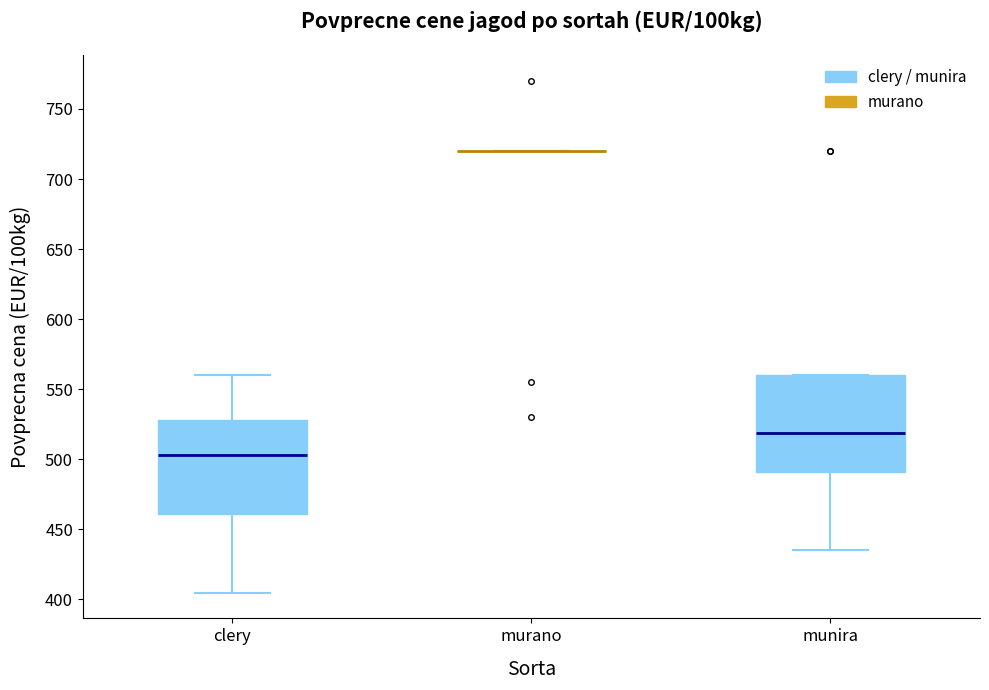

Reading left to right, transcribe this box plot: for each box, give where its median line is, the range the box spans, and where its two whiskers end, as read against the y-axis. The values are not printed on the chart, so give them approximately, as read against the axis.

clery: median 505, box 460 to 530, whiskers 405 to 560
murano: box collapsed to a line at 720, whiskers 720 to 720
munira: median 520, box 490 to 560, whiskers 435 to 560